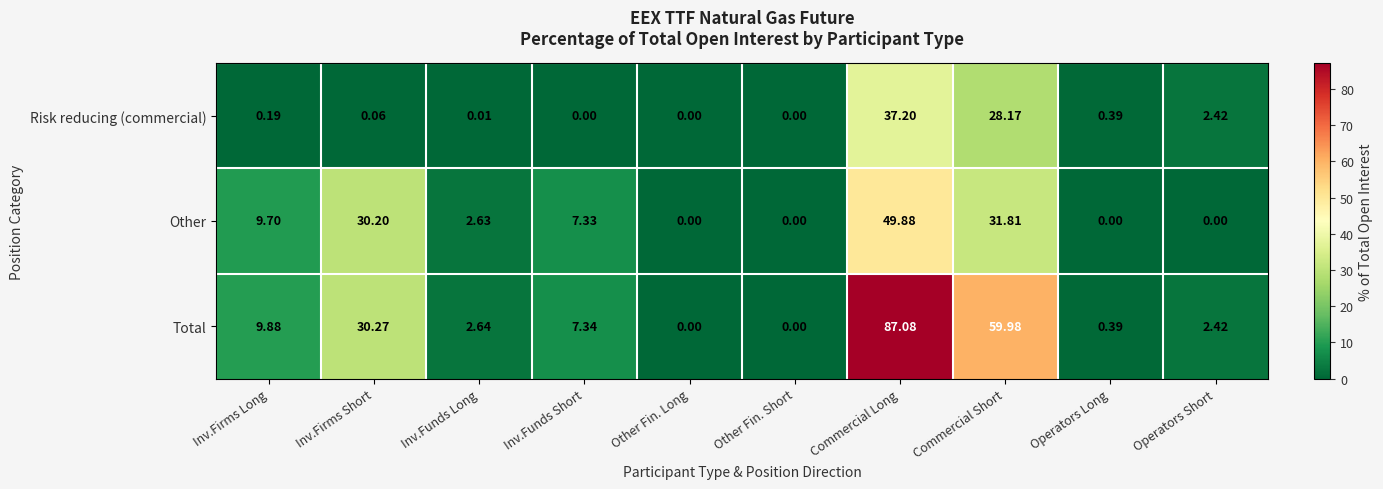

Which category has the highest value in the Total series?

Commercial Long